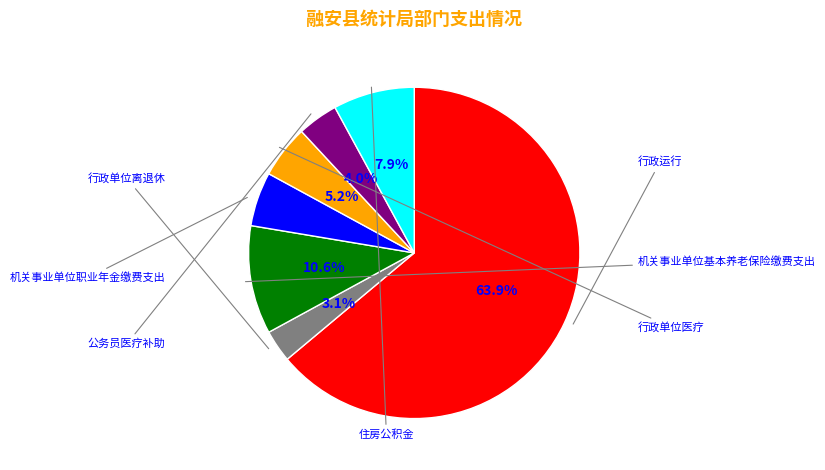

Does any single category account for the majority?

Yes